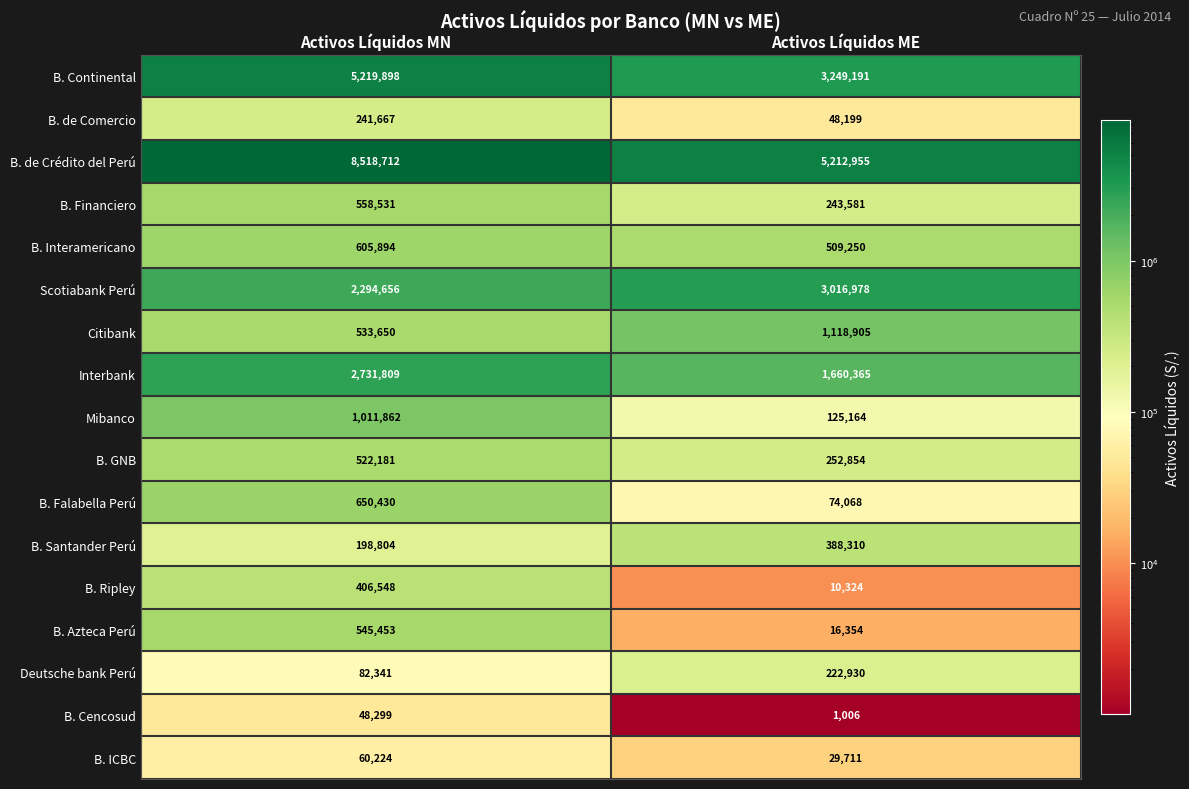

What is the average value of the B. Falabella Perú series?

362249